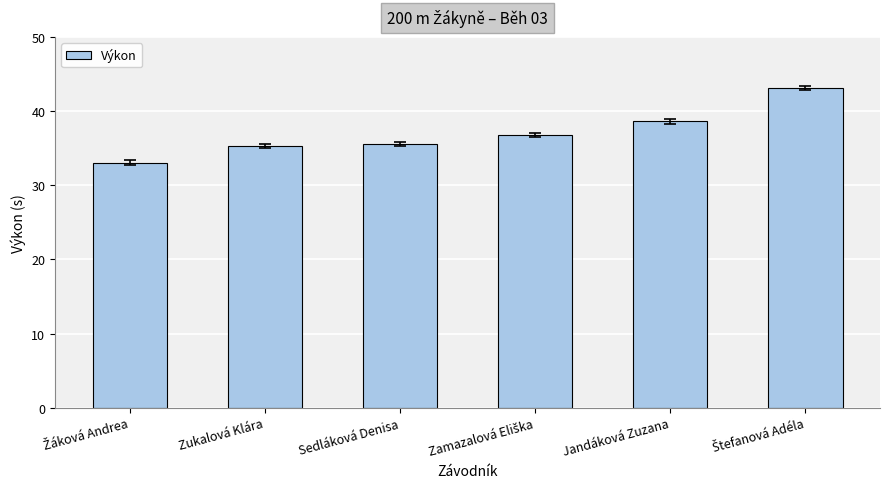

Reading right to left, what are all the values shown in this chart?

43.1	38.6	36.8	35.5	35.3	33.1